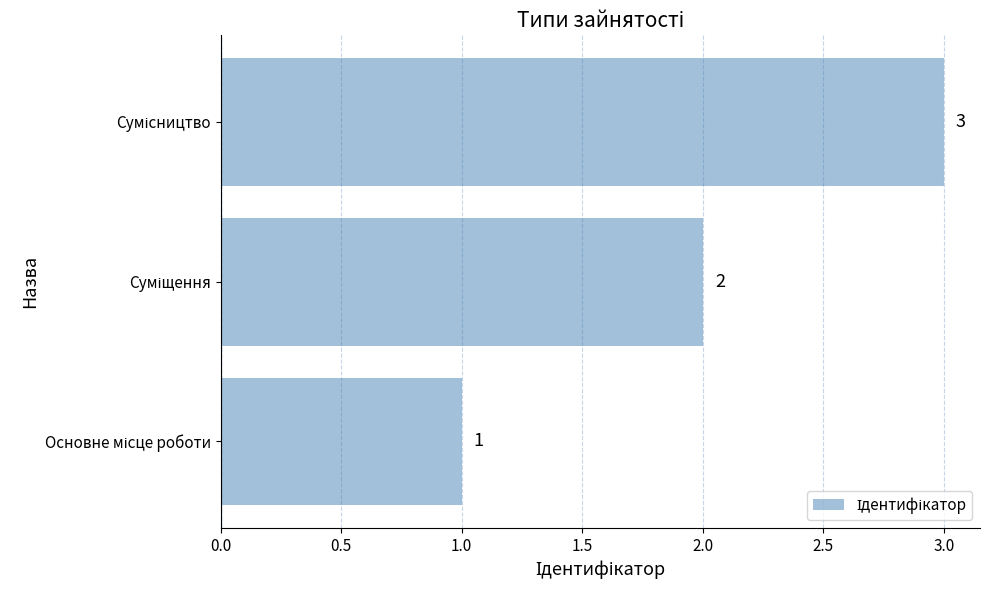

What is the greatest value displayed?

3